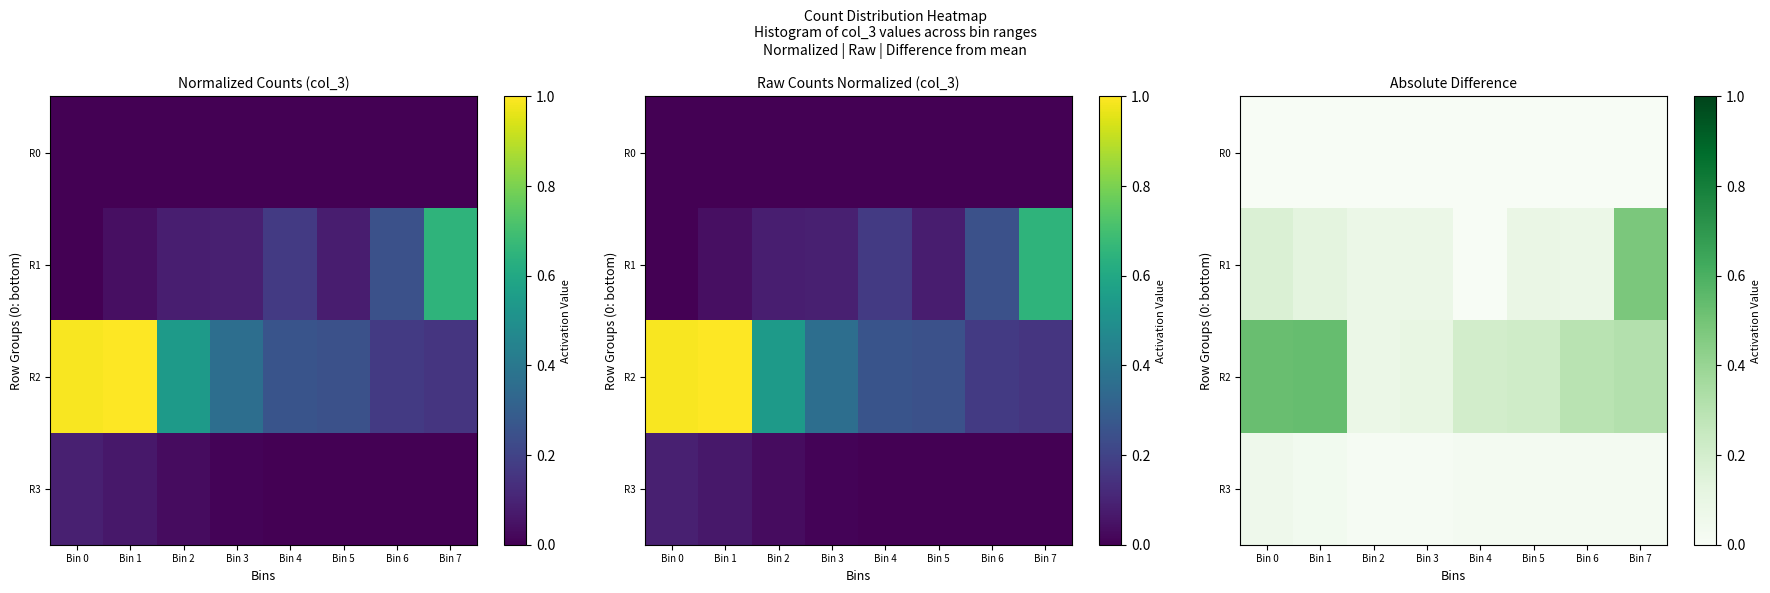

Rank the series by their maximum value, from lowest to highest.

R0, R3, R1, R2